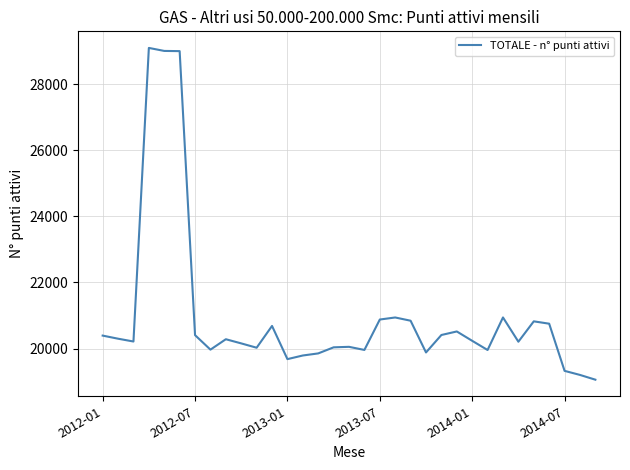

What is the minimum value shown in the chart?

19059